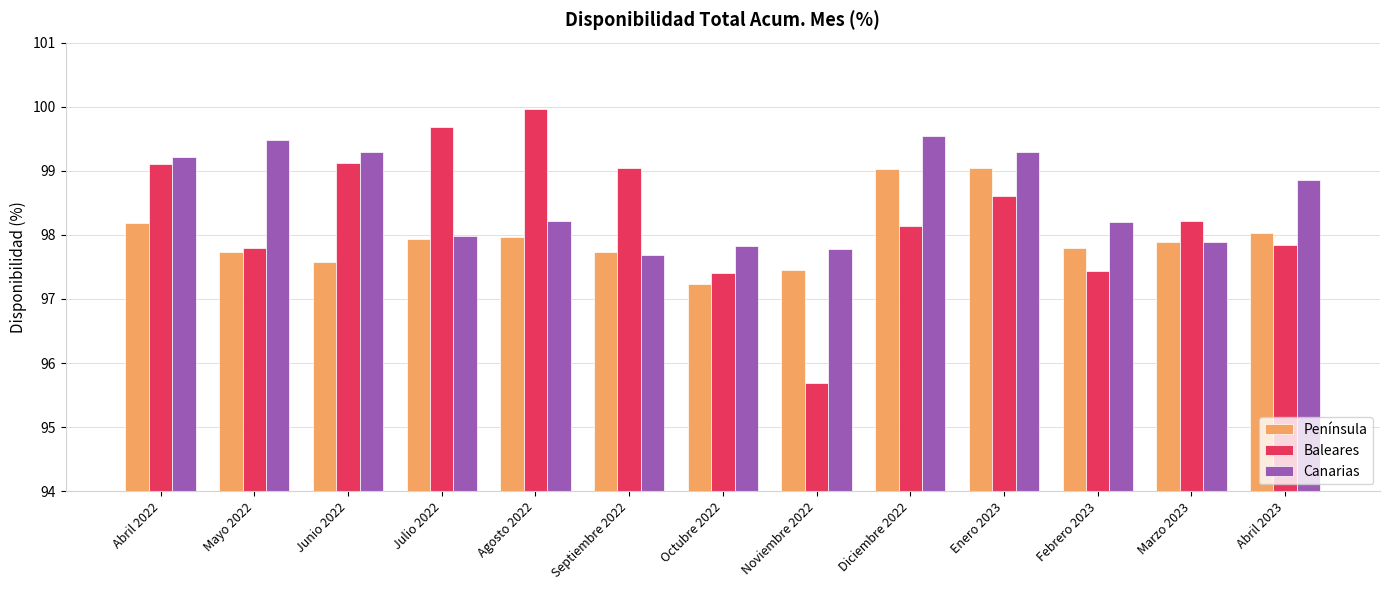

What is the difference between the Canarias values at Diciembre 2022 and Julio 2022?

1.6